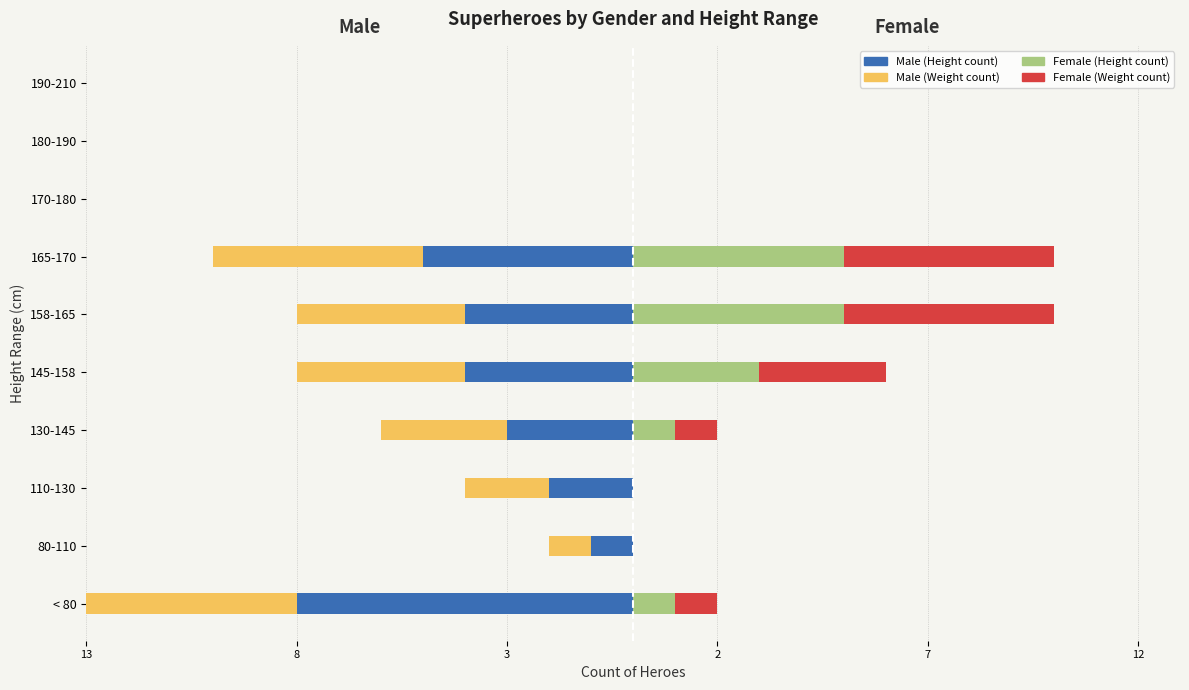

How many Male (Height count) values are between -4 and 0?

8